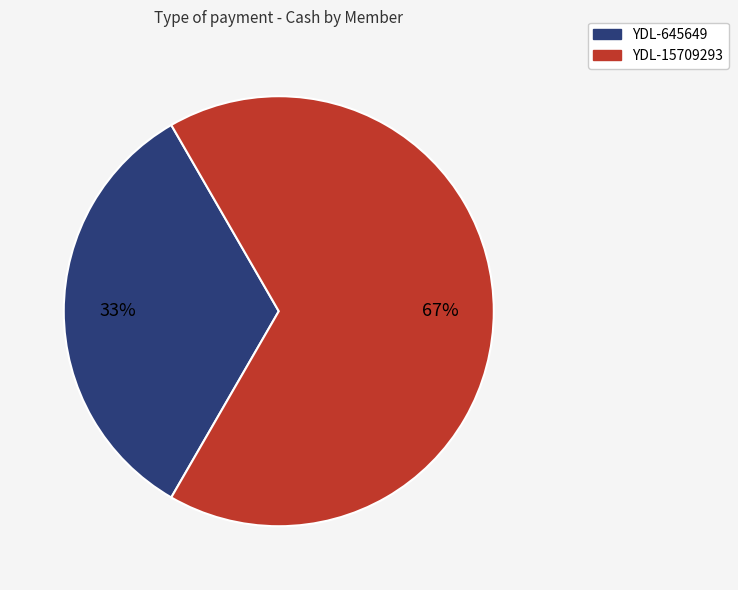

True or false: YDL-15709293 accounts for 56% of the total.

False